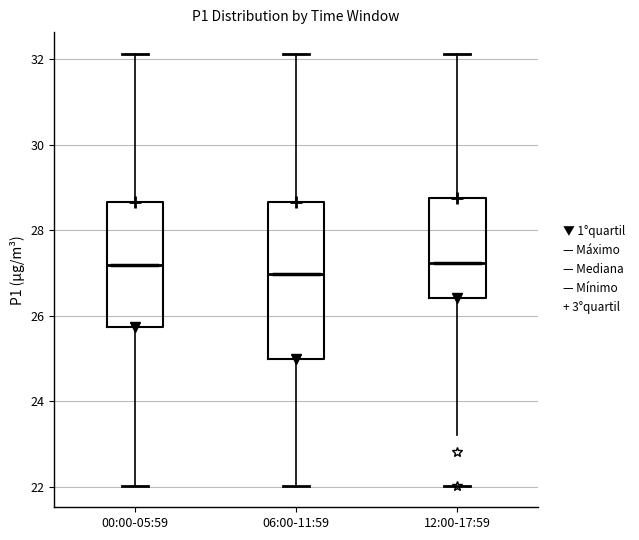

Reading left to right, transcribe this box plot: for each box, give where its median line is, the range the box spans, and where its two whiskers end, as read against the y-axis. The values are not printed on the chart, so give them approximately, as read against the axis.

00:00-05:59: median 27.2, box 25.8 to 28.6, whiskers 22.0 to 32.2
06:00-11:59: median 27.0, box 25.0 to 28.6, whiskers 22.0 to 32.2
12:00-17:59: median 27.2, box 26.4 to 28.8, whiskers 23.2 to 32.2